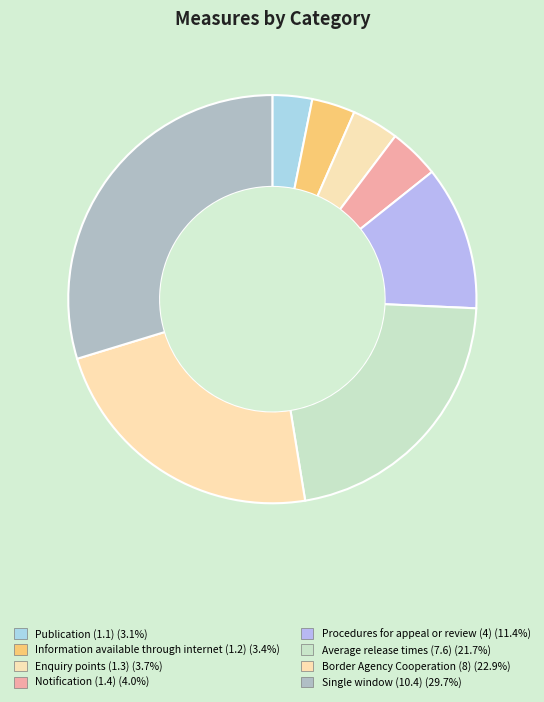

How many slices are in this pie chart?

8